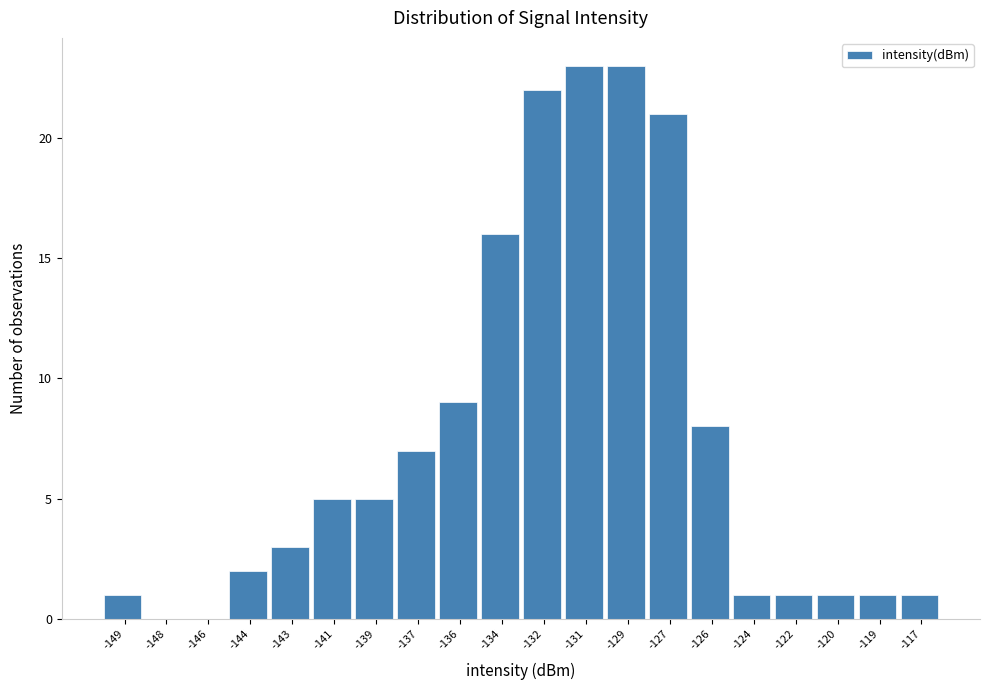

Reading left to right, list all the values displayed in this chart.

-149=1	-148=0	-146=0	-144=2	-143=3	-141=5	-139=5	-137=7	-136=9	-134=16	-132=22	-131=23	-129=23	-127=21	-126=8	-124=1	-122=1	-120=1	-119=1	-117=1